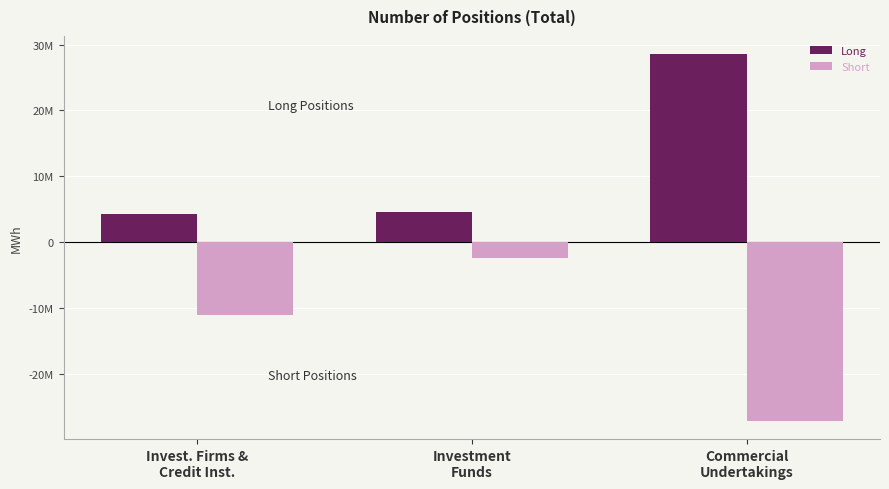

Does the chart contain any negative values?

Yes